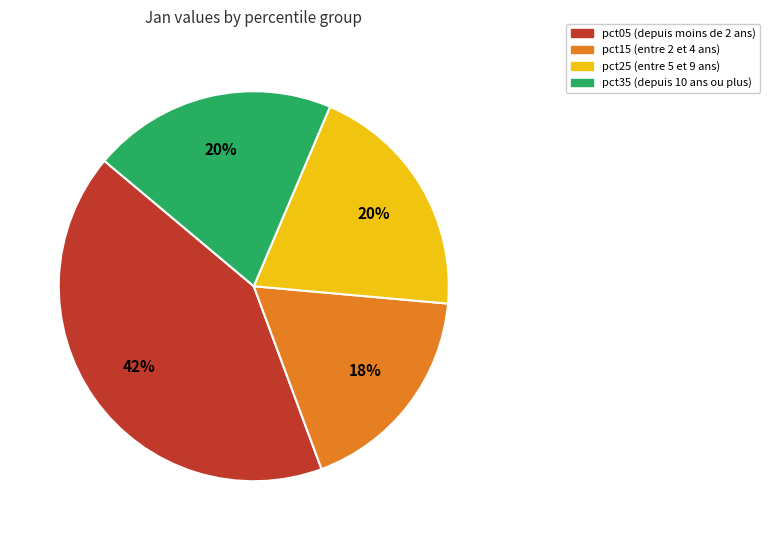

Does any single category account for the majority?

No